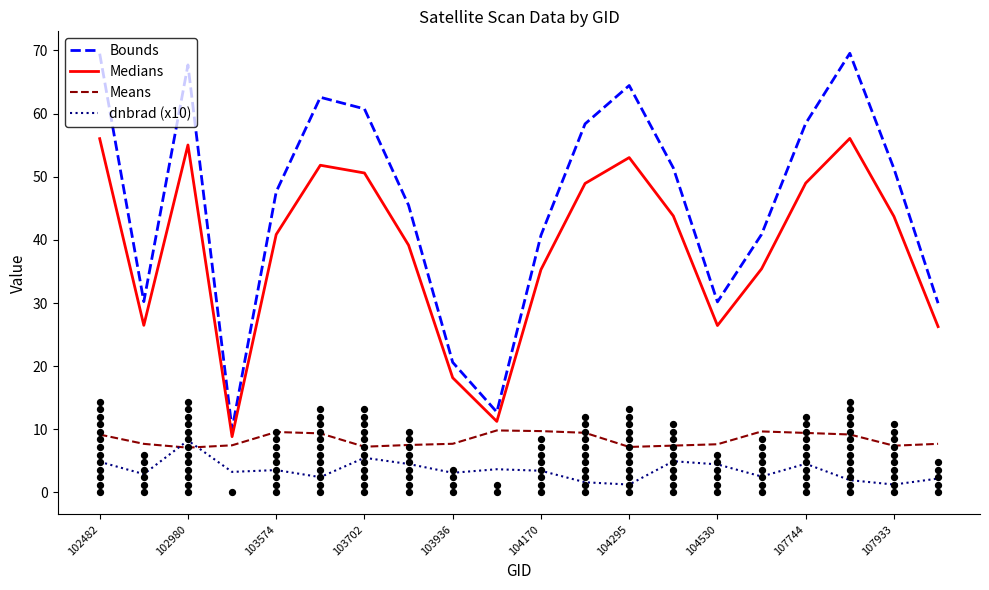

At which category is the sum across all series the highest?

102482